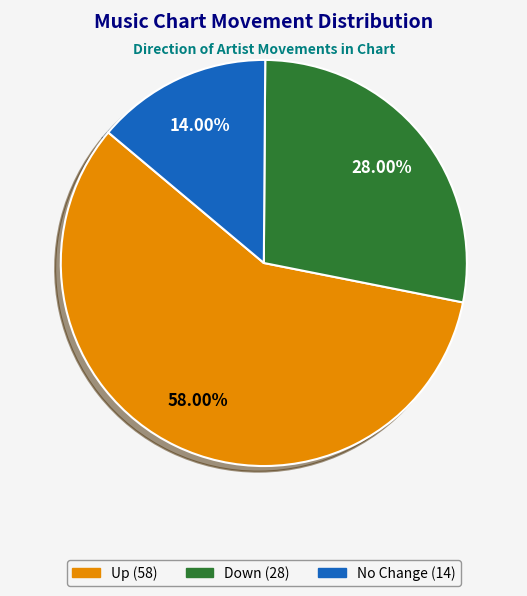

Count the number of slices in the pie.

3